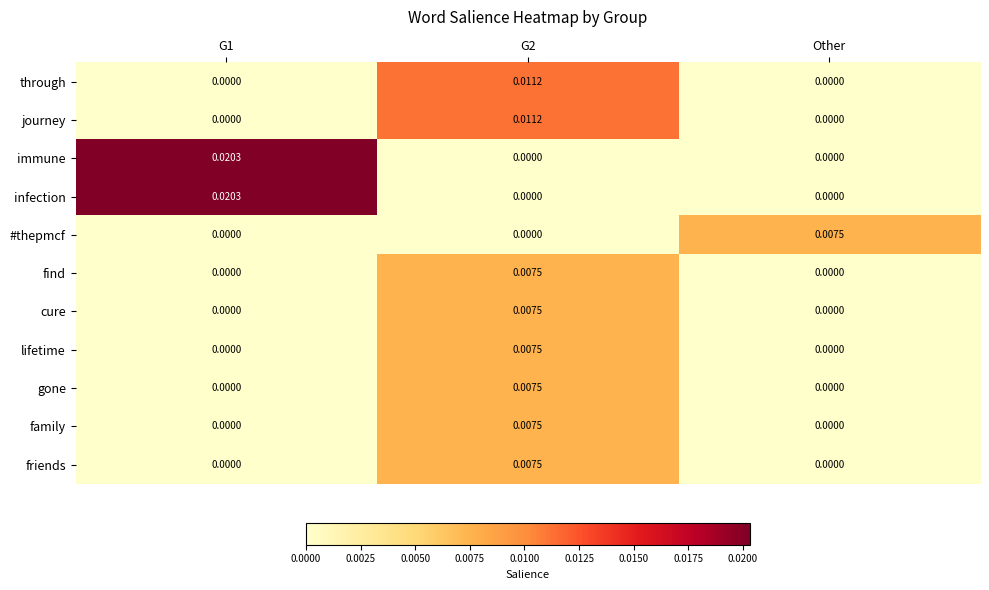

Which series has the widest spread of values?

immune